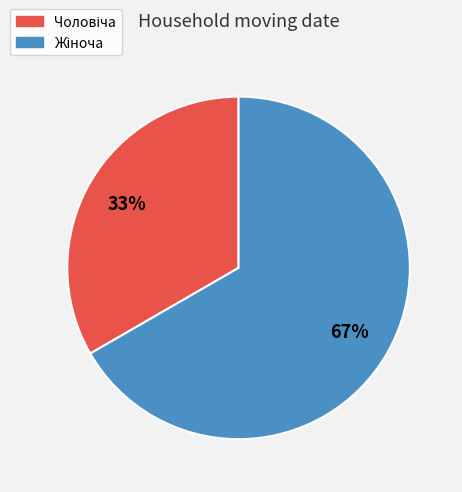

Does any single category account for the majority?

Yes